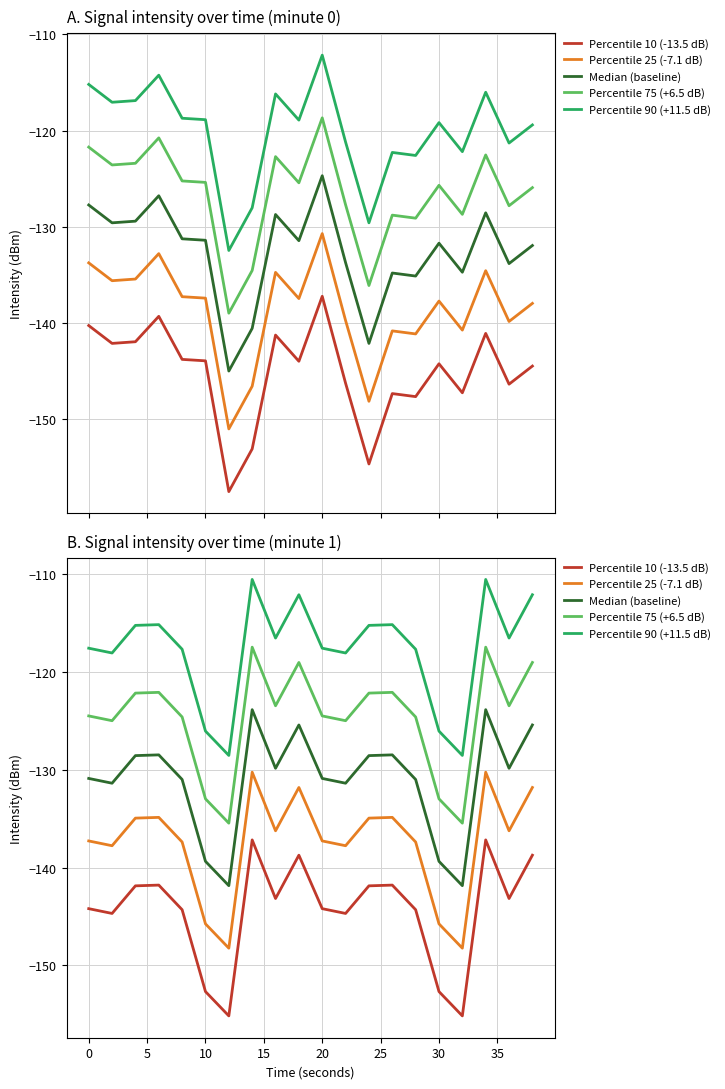

What are all the series names shown in the legend?

Percentile 10 (-13.5 dB), Percentile 25 (-7.1 dB), Median (baseline), Percentile 75 (+6.5 dB), Percentile 90 (+11.5 dB)